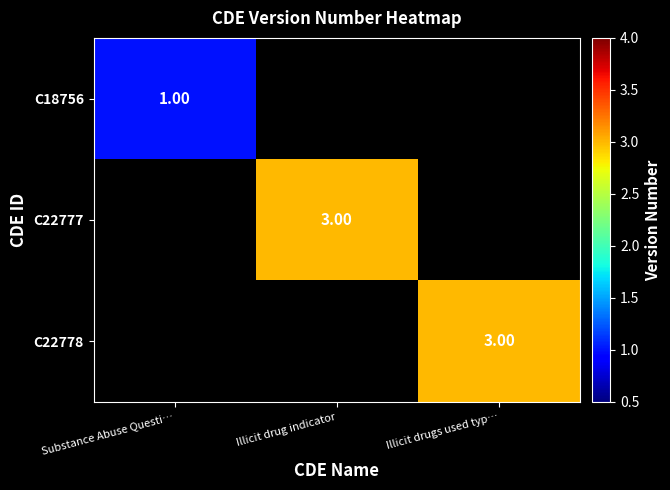

What is the sum of all C18756 values?

1